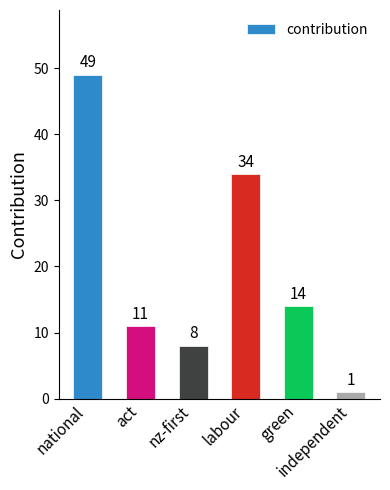

What is the average value?

20